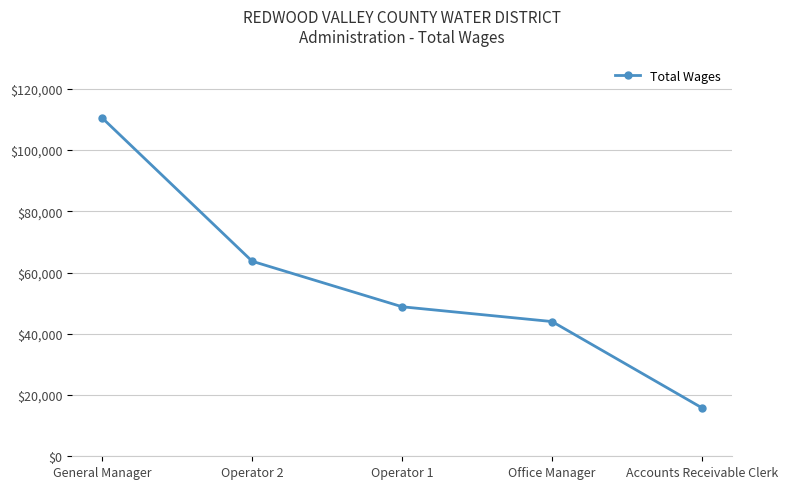

What is the difference between the values at General Manager and Office Manager?

66501